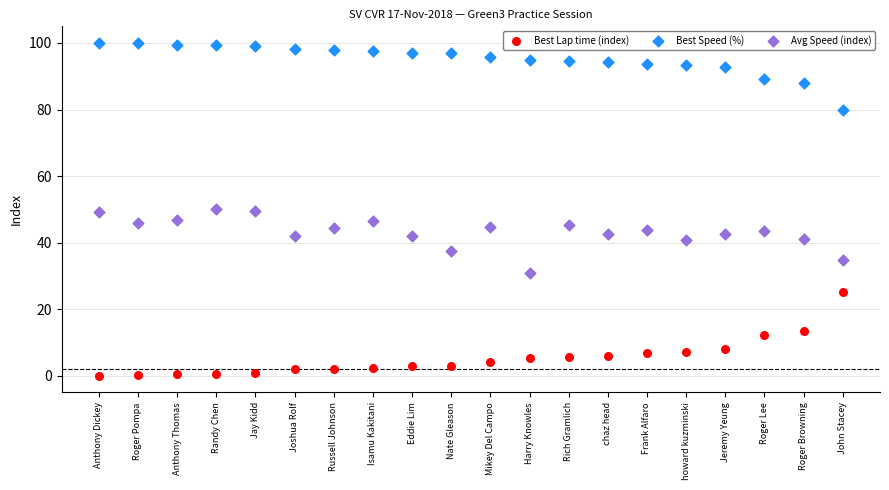

Across all data points, what is the range of Y values (max minus min)?

100.0